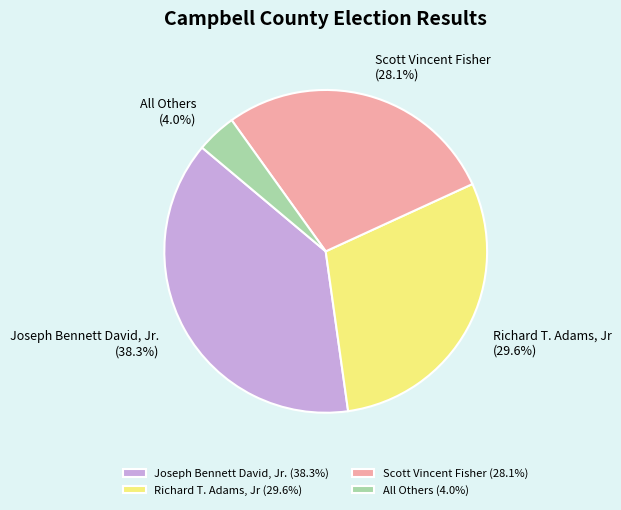

What is the largest slice in the pie chart?

Joseph Bennett David, Jr.